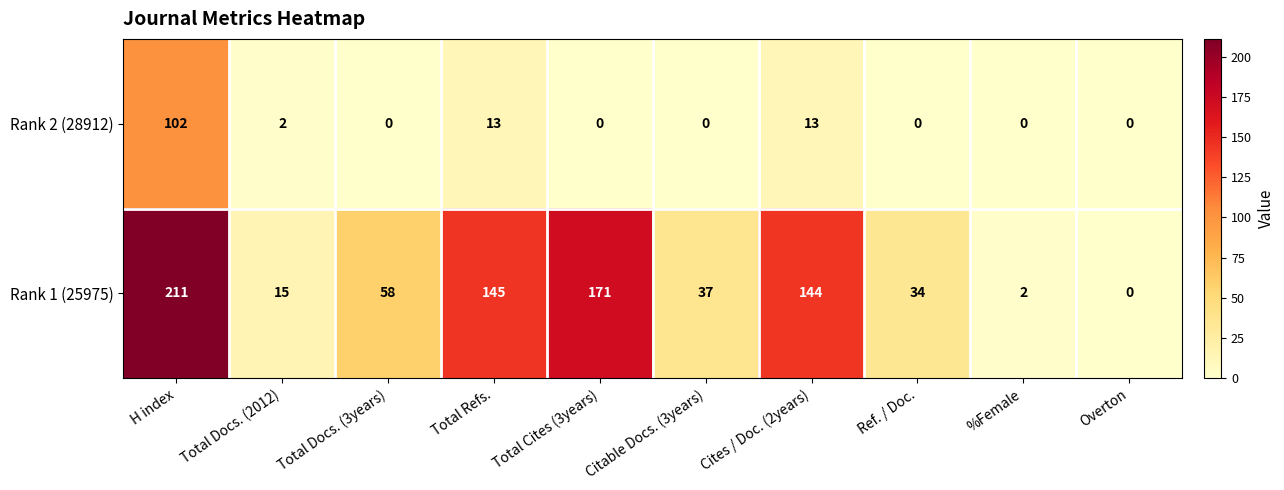

What is the maximum value for Rank 1 (25975)?

211